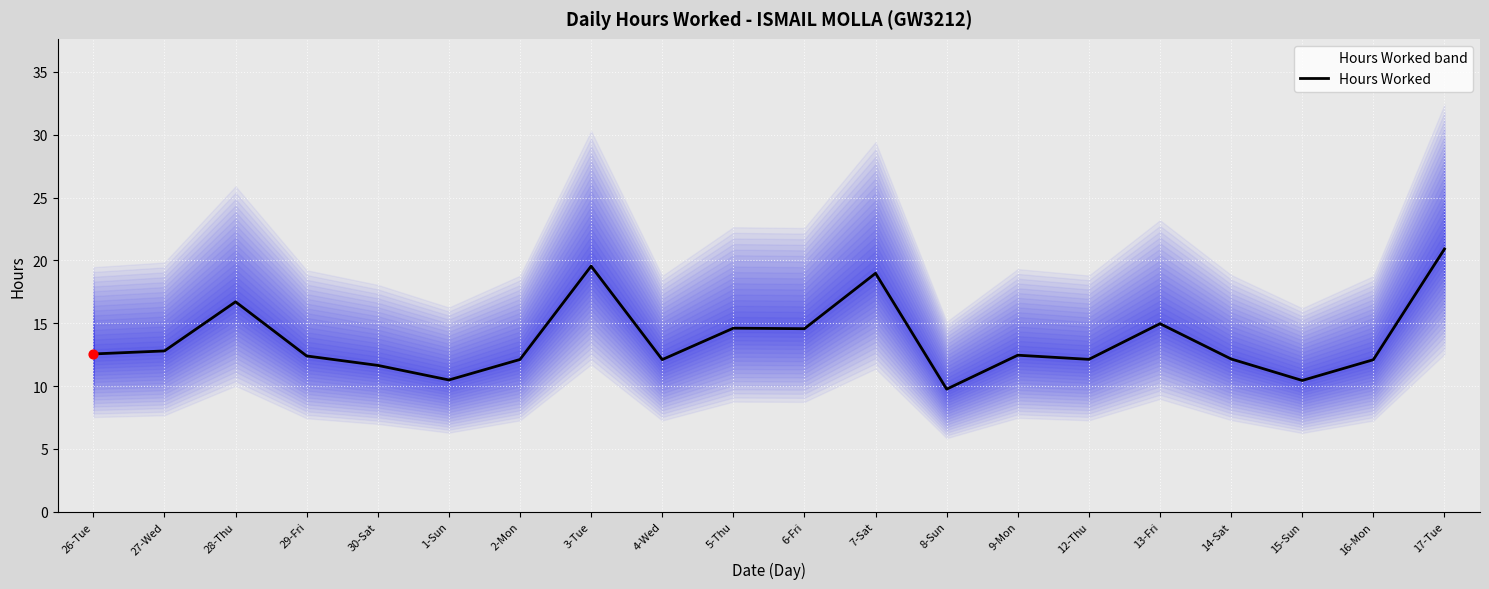

What is the change in value from 28-Thu to 7-Sat?

+2.3